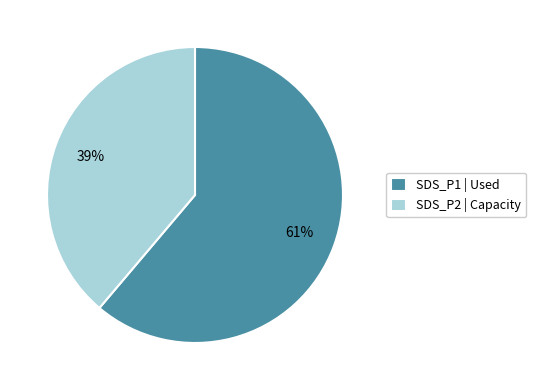

To the nearest percent, what portion does SDS_P2 | Capacity represent?

39%